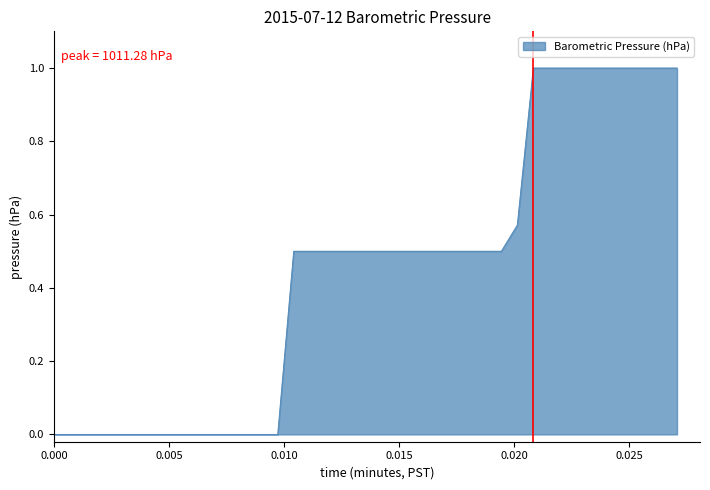

What is the difference between the maximum and minimum values?

1.0